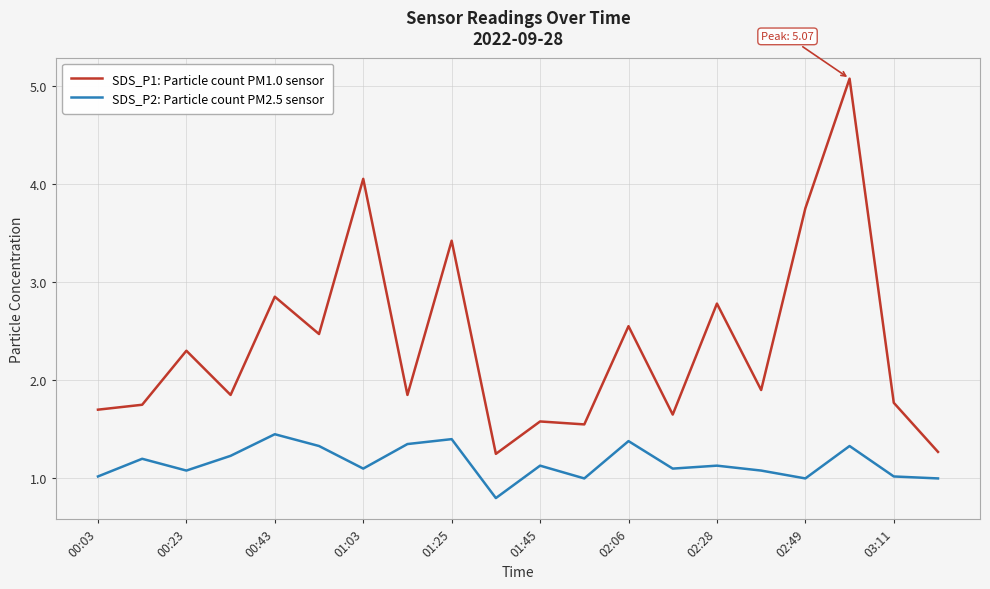

How many lines are shown in the chart?

2